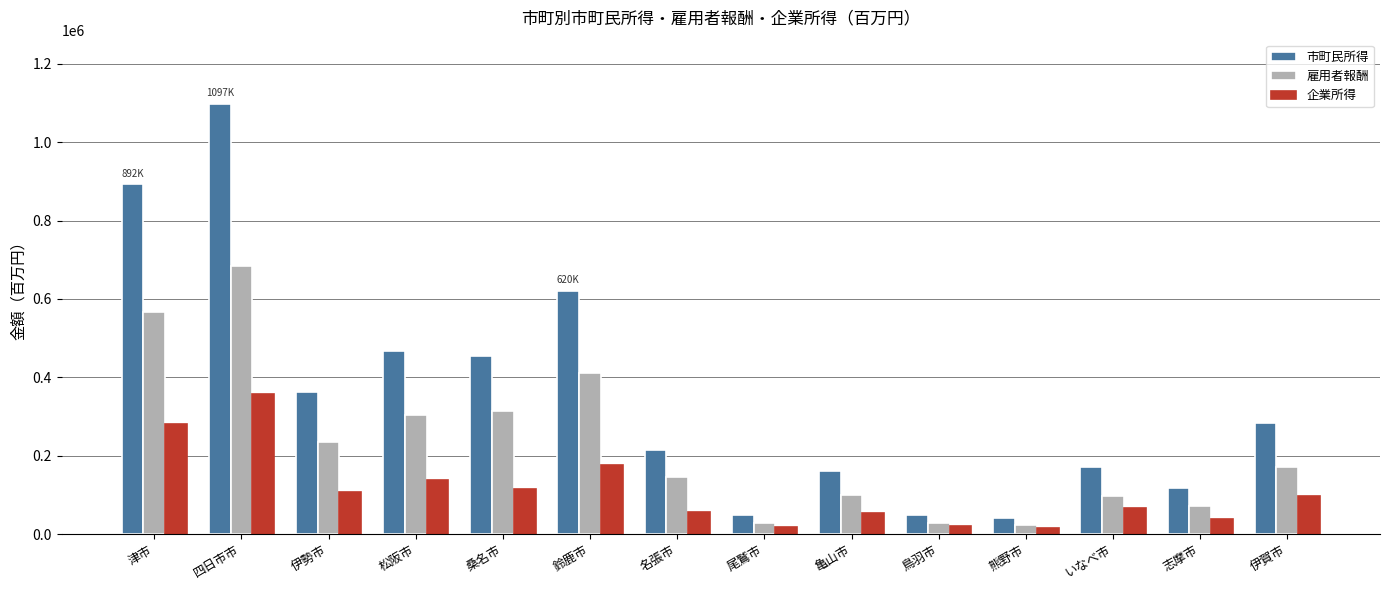

What are all the series names shown in the legend?

市町民所得, 雇用者報酬, 企業所得